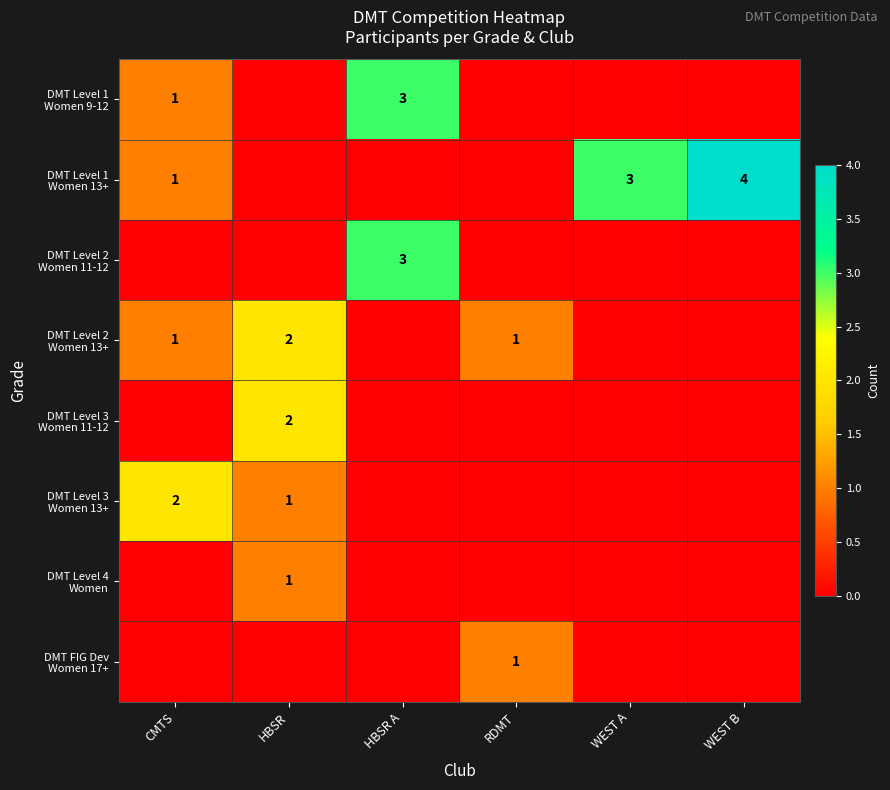

Which series has the largest range (max minus min)?

row_1